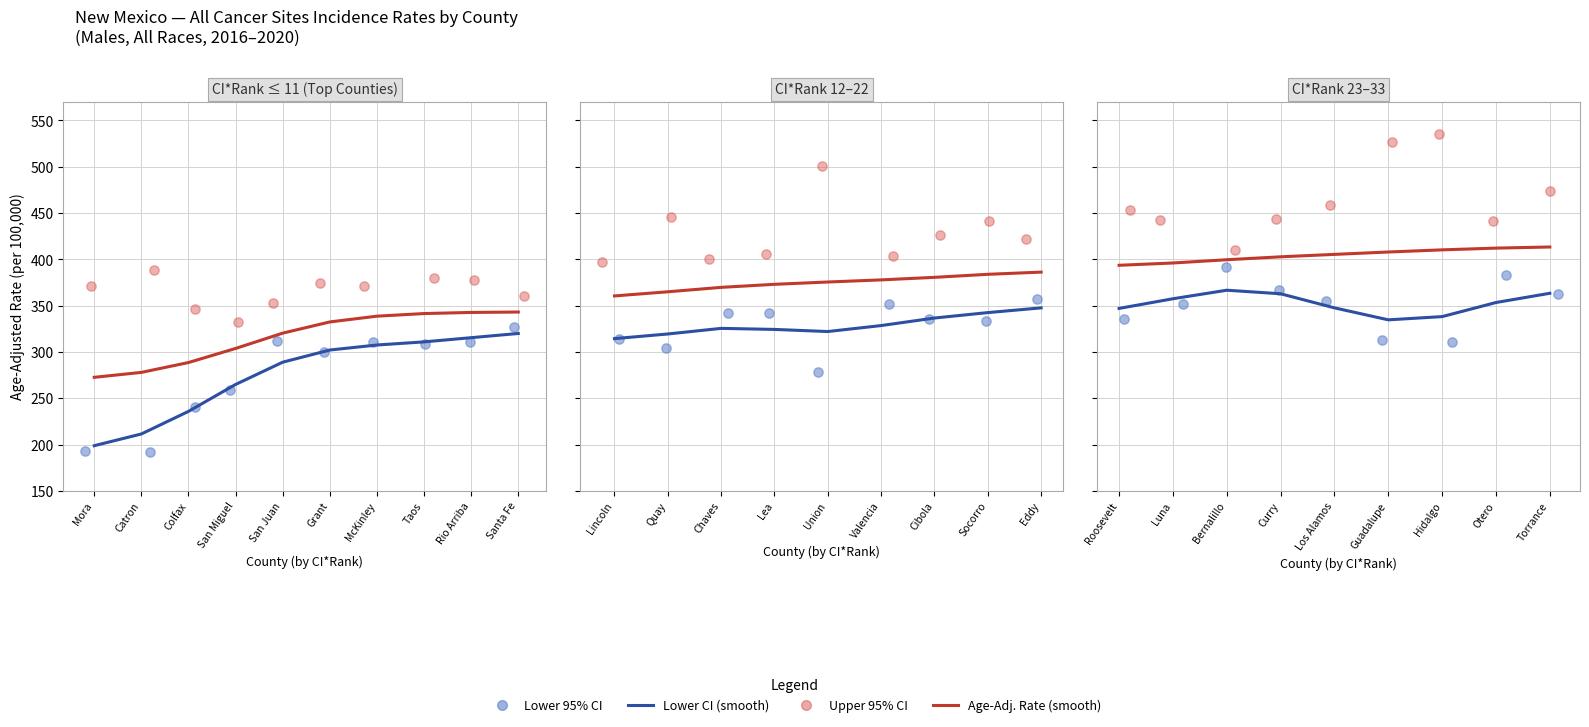

What are all the series names shown in the legend?

Age-Adj. Rate (smooth), Lower CI (smooth), Upper 95% CI, Lower 95% CI